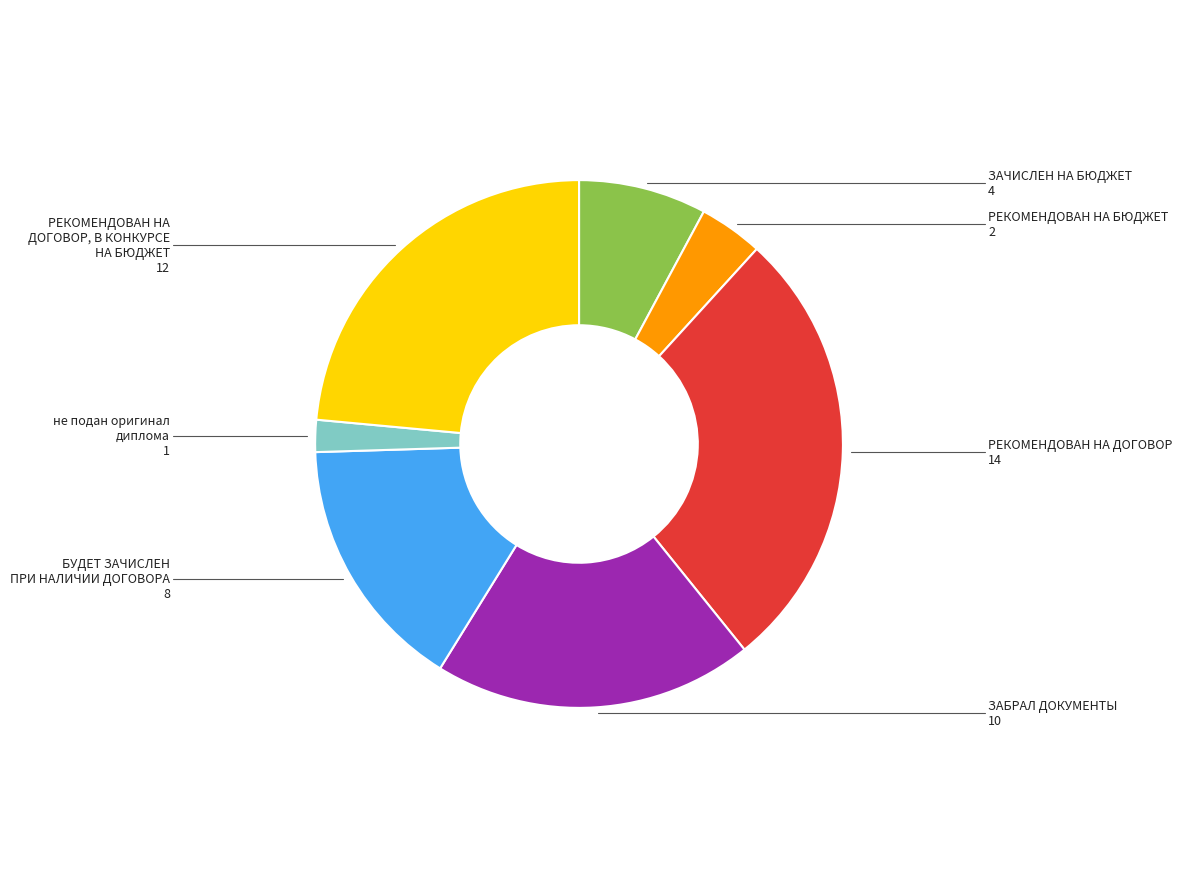

Is there any slice that represents more than half of the pie?

No